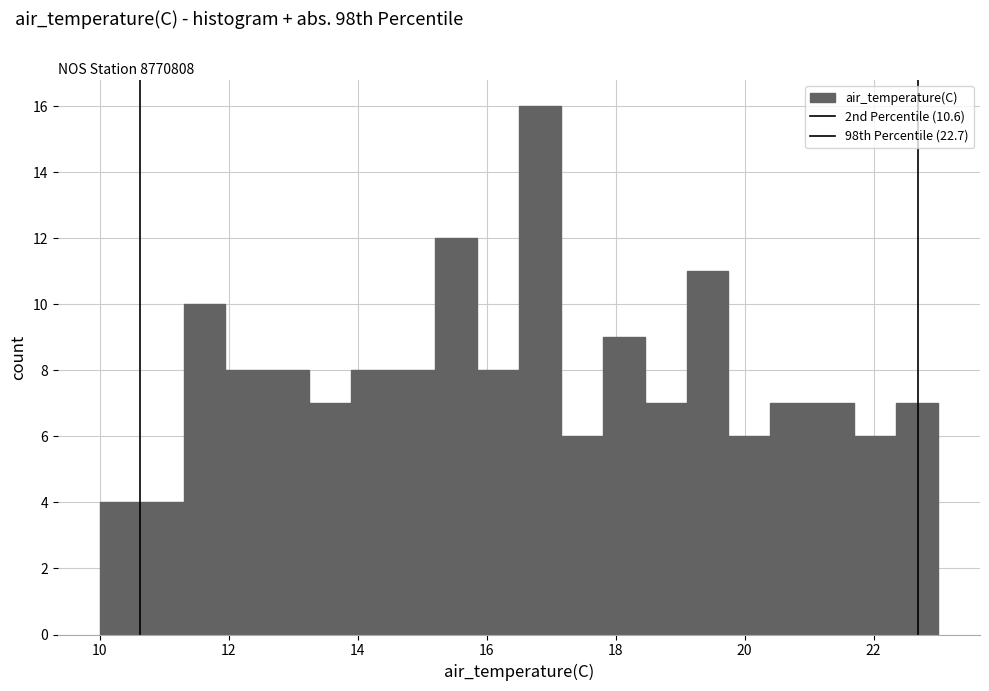

Read against the x-axis, roughly where is the centre of the tallest bar?

16.8